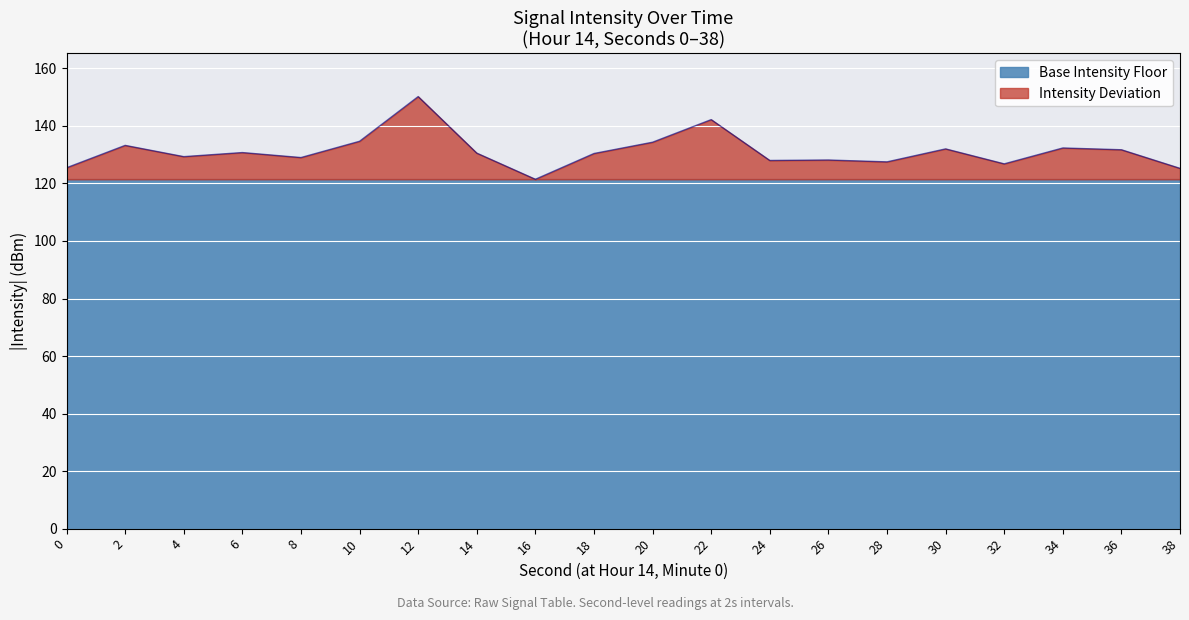

Reading left to right, transcribe all the data shown in this chart.

125.5	133.2	129.3	130.7	129.0	134.7	150.2	130.5	121.5	130.4	134.3	142.2	128.0	128.2	127.5	132.0	126.8	132.3	131.7	125.3